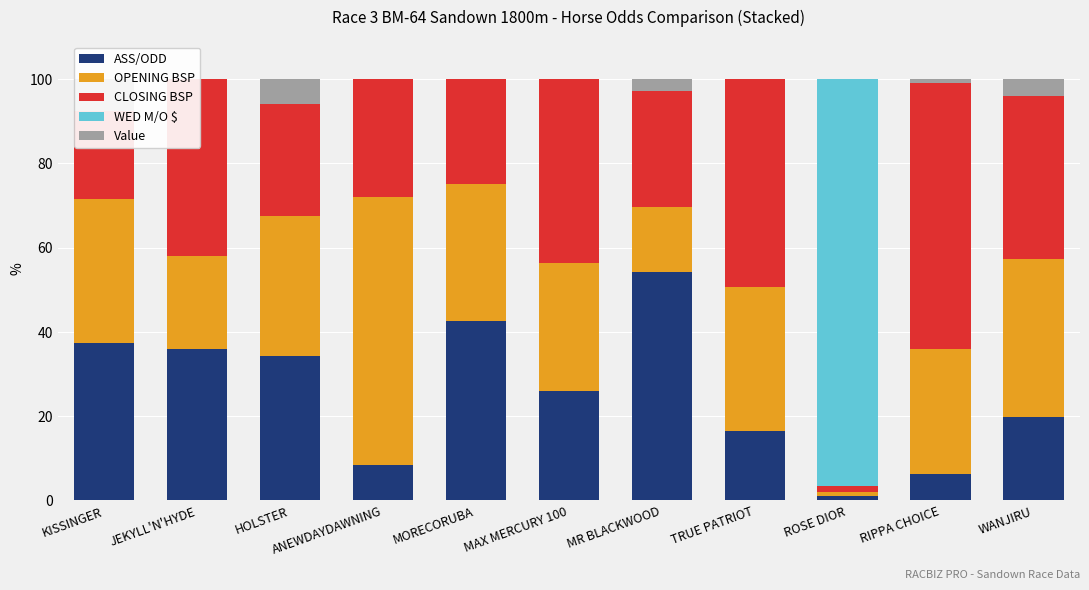

Rank the categories by Value value from lowest to highest.

JEKYLL'N'HYDE, ANEWDAYDAWNING, MORECORUBA, MAX MERCURY 100, TRUE PATRIOT, ROSE DIOR, RIPPA CHOICE, MR BLACKWOOD, WANJIRU, HOLSTER, KISSINGER